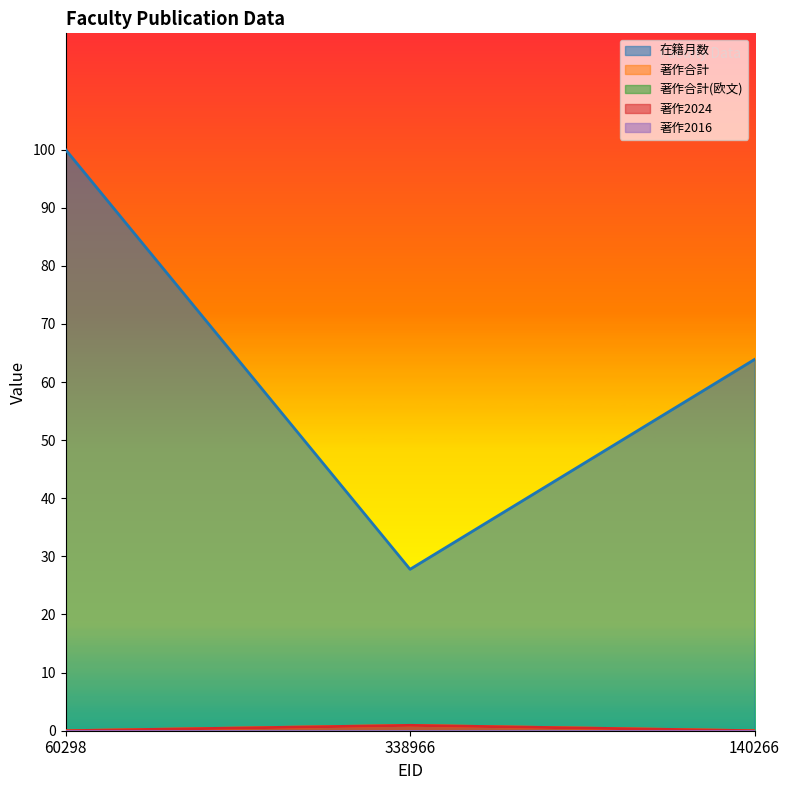

The 著作合計 series shows 0.0 at 60298. True or false?

True